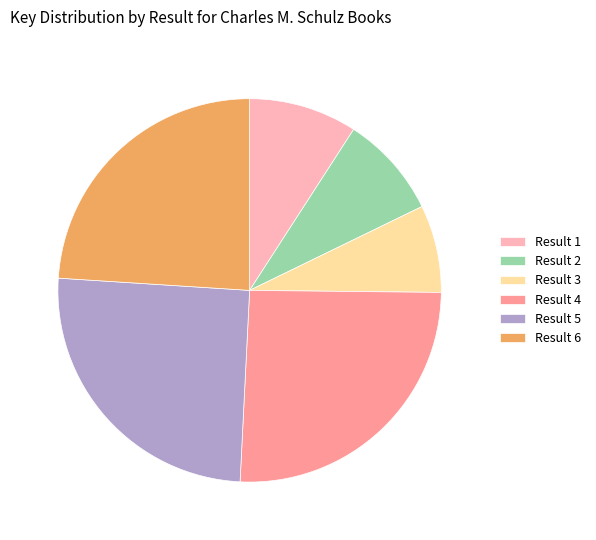

True or false: Result 6 accounts for 24% of the total.

True